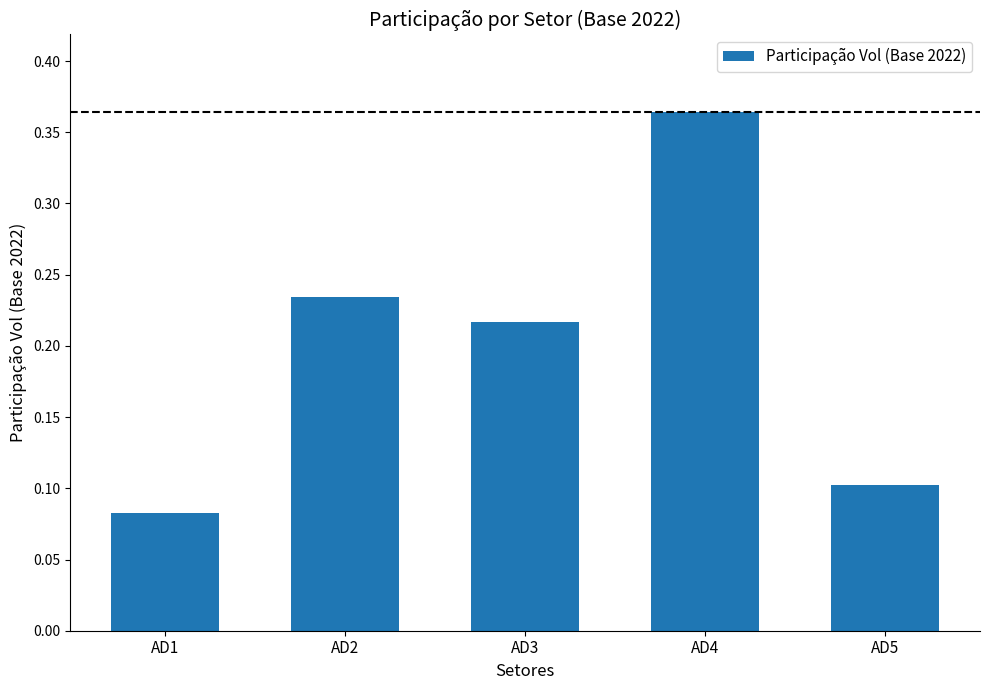

Rank the categories by value from highest to lowest.

AD4, AD2, AD3, AD5, AD1